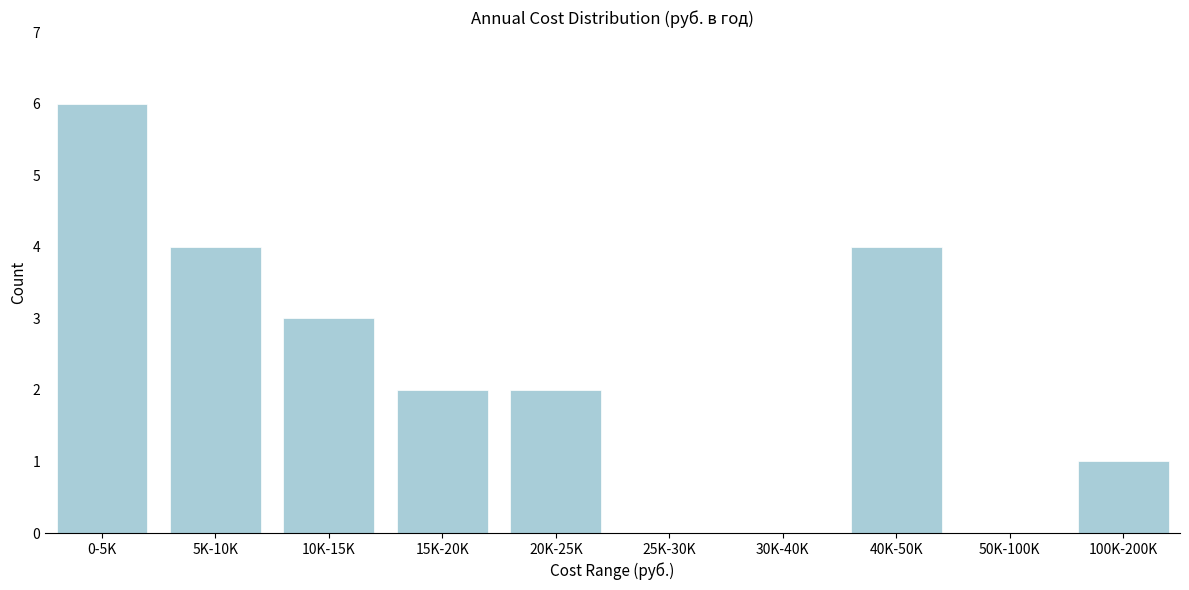

Reading left to right, what are all the values shown in this chart?

0-5K=6	5K-10K=4	10K-15K=3	15K-20K=2	20K-25K=2	25K-30K=0	30K-40K=0	40K-50K=4	50K-100K=0	100K-200K=1